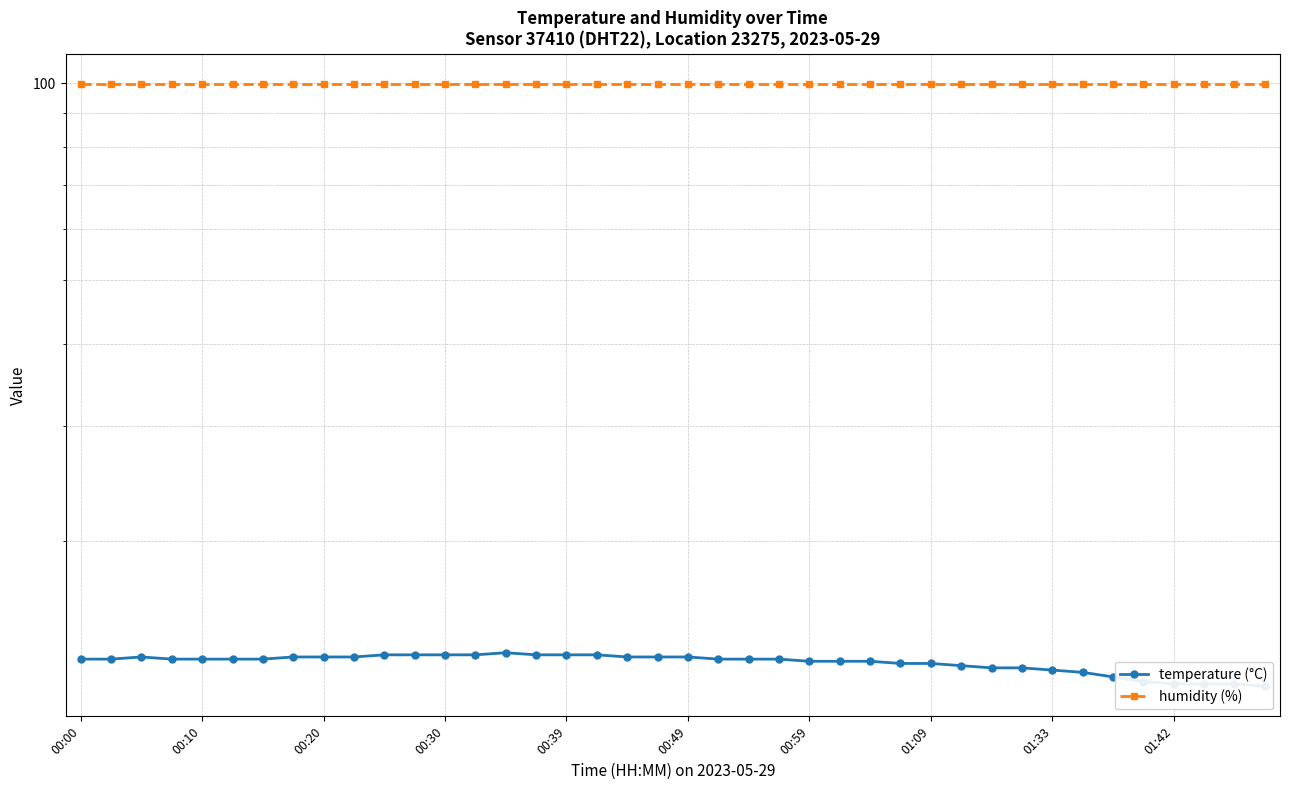

What position from the left is 21?

22